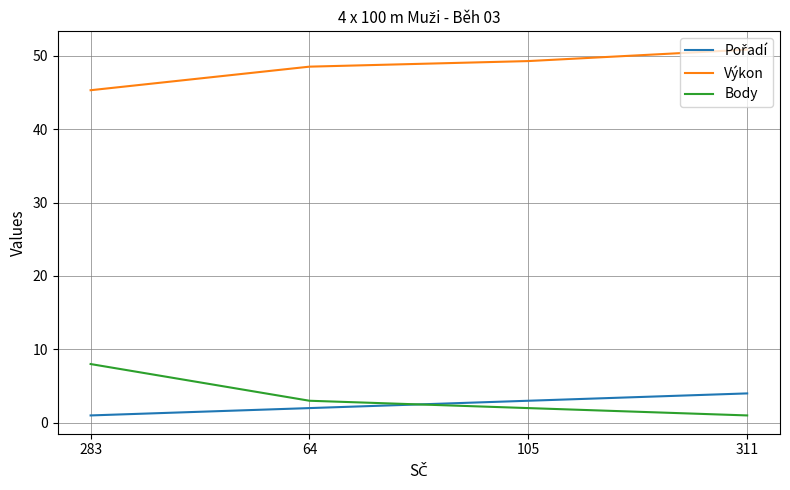

True or false: Výkon has a value of 80.3 at 64.

False